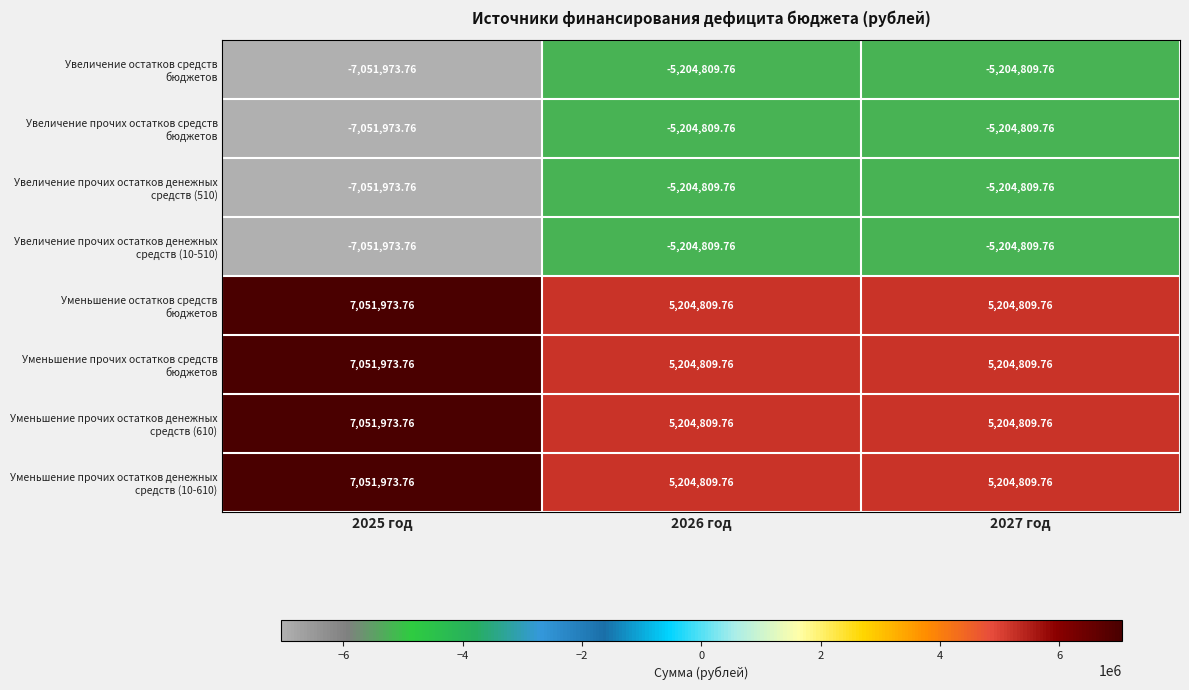

At which category is the sum across all series the highest?

2025 год